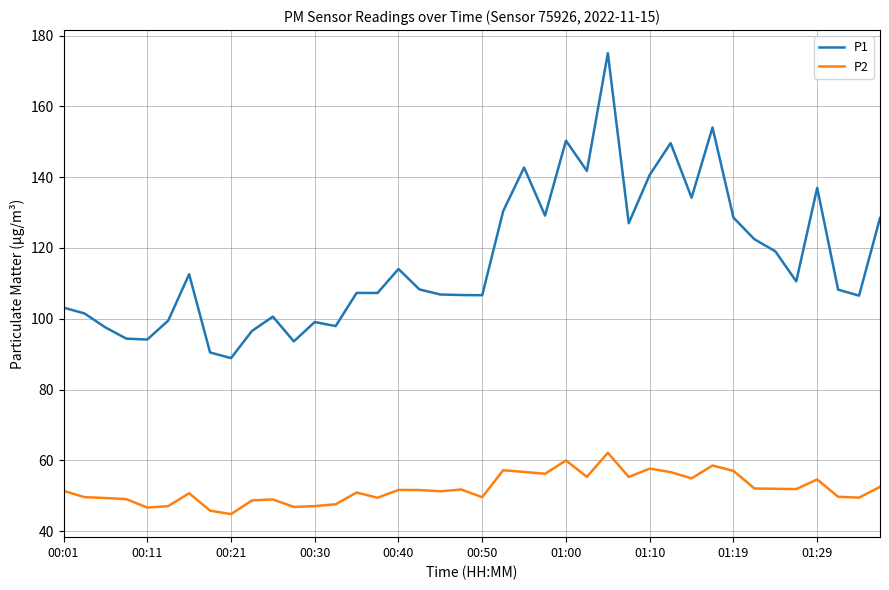

What is the maximum value shown in the chart?

175.1